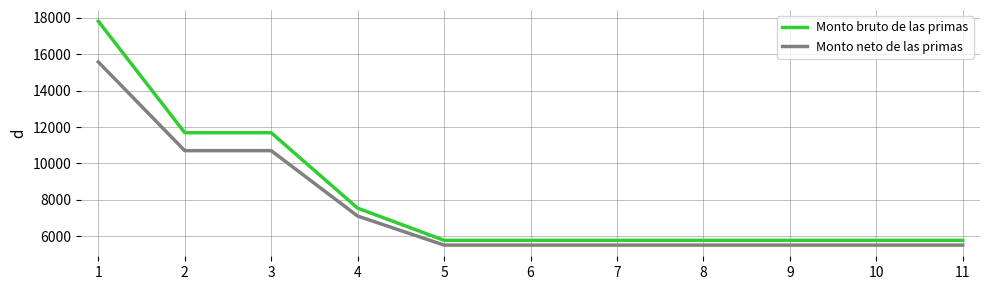

True or false: Monto neto de las primas and Monto bruto de las primas intersect in this chart.

False